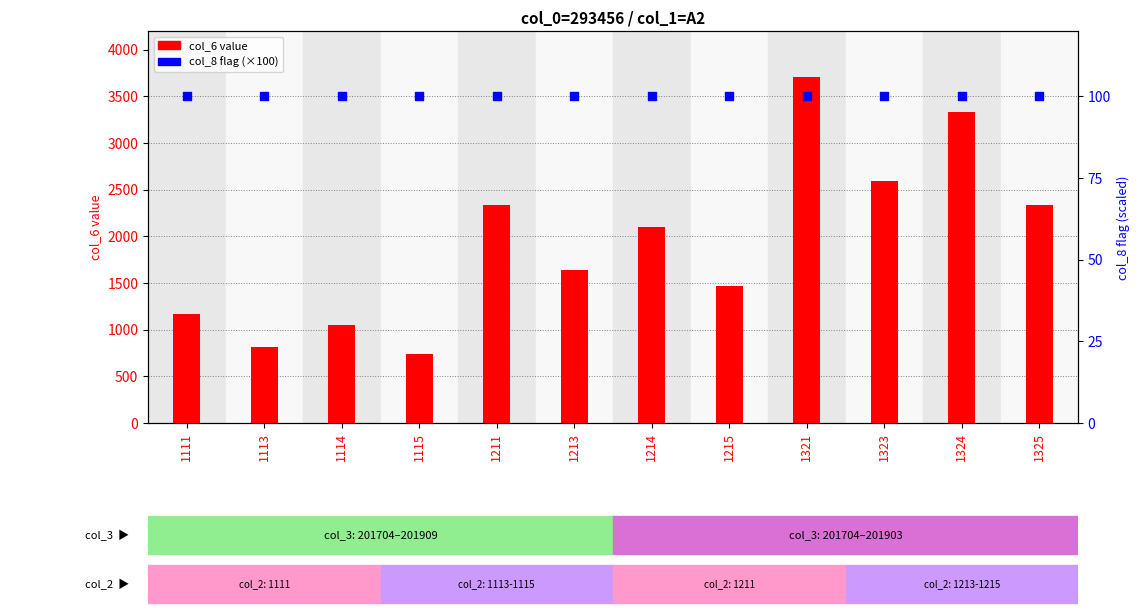

Which series has the largest Y range (max minus min)?

col_6 value